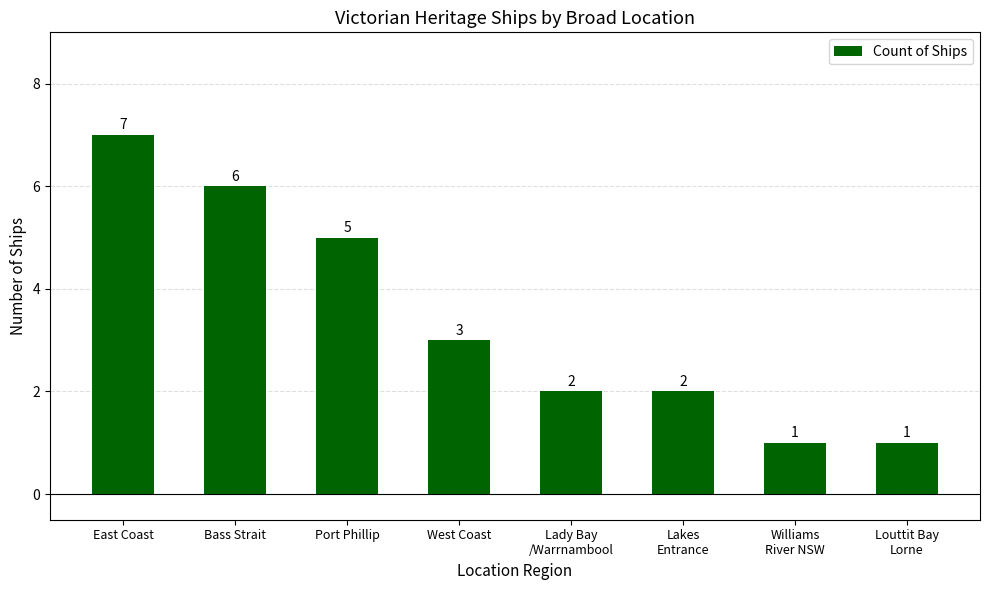

Count the number of data series in this chart.

1